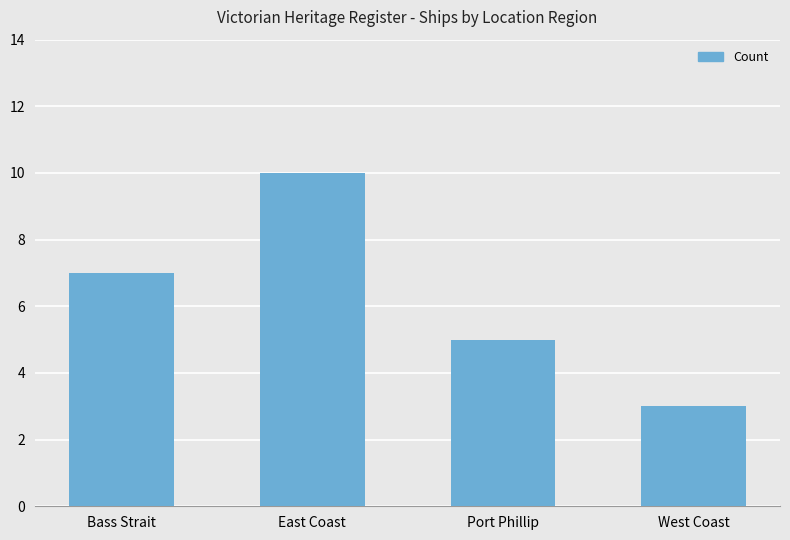

Reading left to right, list all the values displayed in this chart.

Bass Strait=7	East Coast=10	Port Phillip=5	West Coast=3